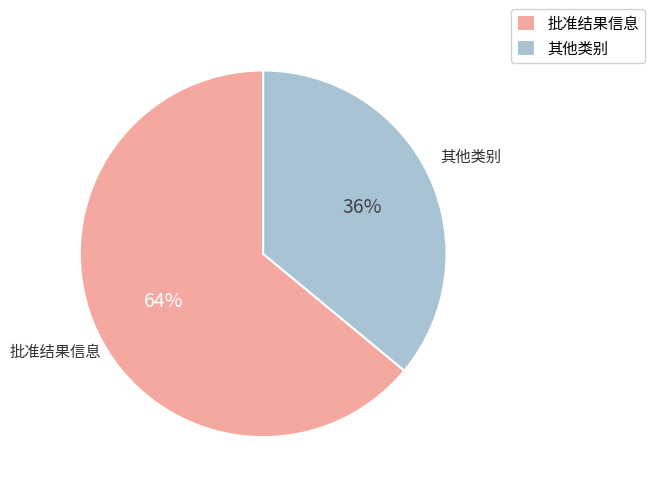

What is the largest slice in the pie chart?

批准结果信息